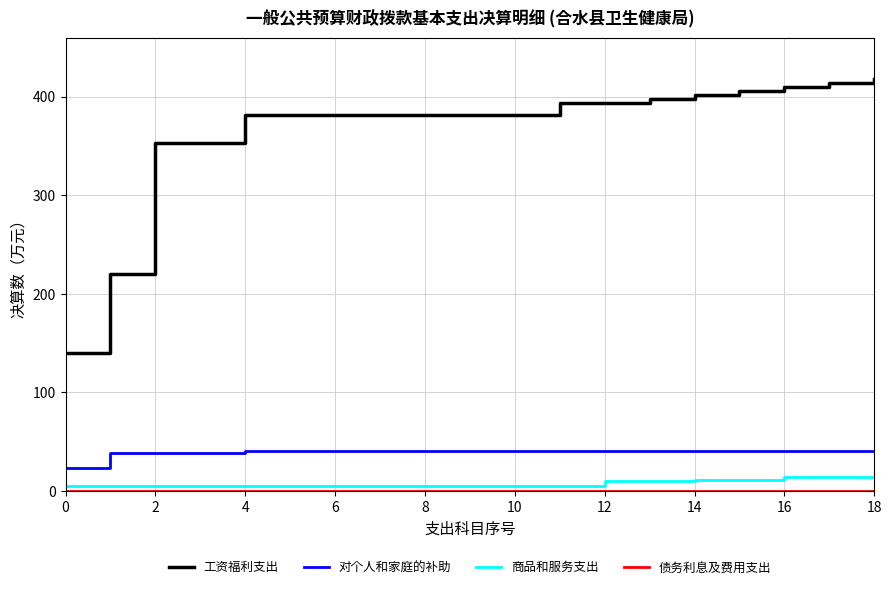

True or false: 商品和服务支出 and 工资福利支出 cross at least once.

False